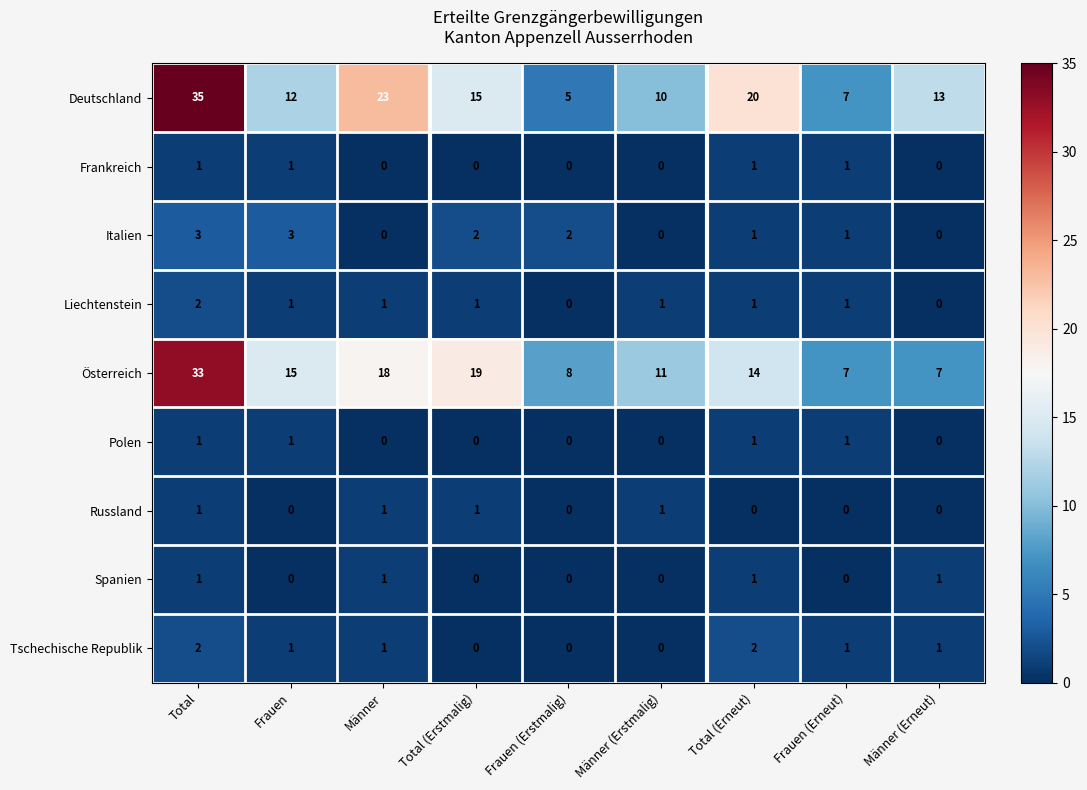

At which label does Deutschland reach its peak?

Total